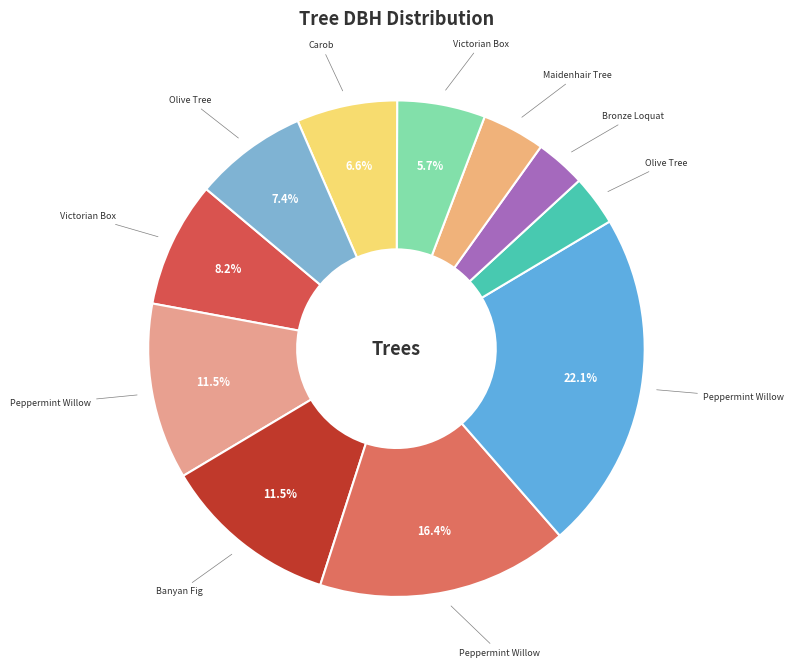

How many slices are in this pie chart?

11